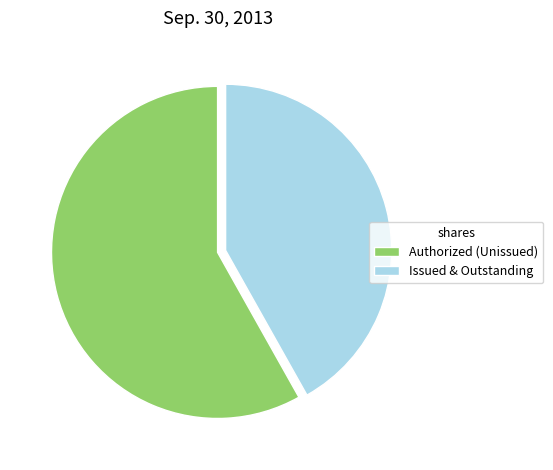

Count the number of slices in the pie.

2